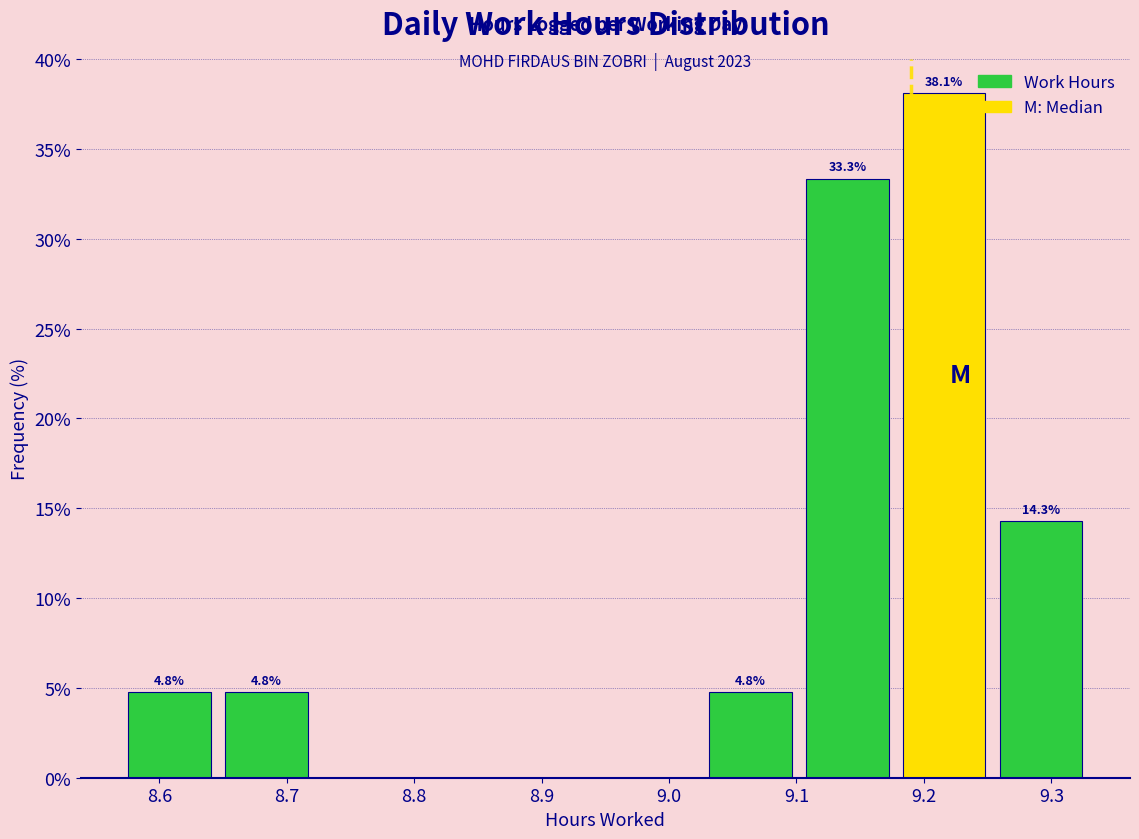

Over which range of the x-axis is the bar tallest?

9.178 to 9.254